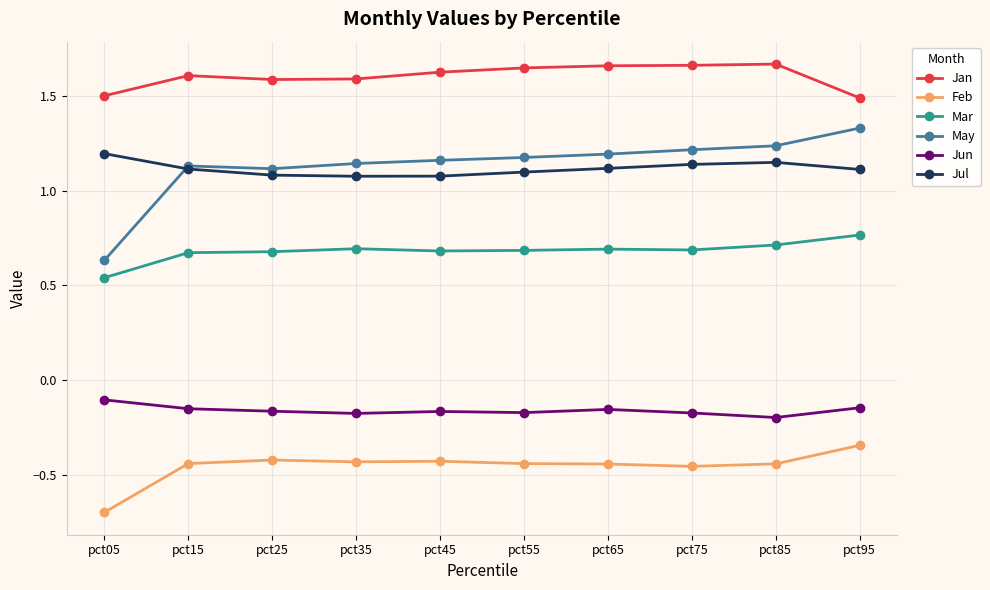

At how many categories does at least one series exceed 1?

10